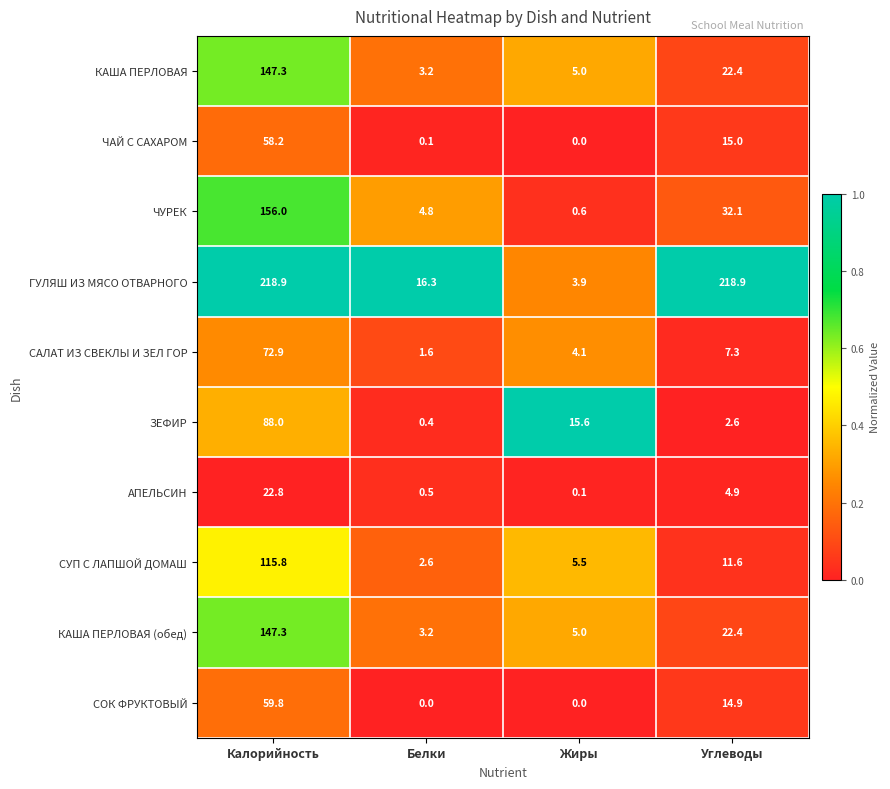

Read the ГУЛЯШ ИЗ МЯСО ОТВАРНОГО value at Жиры.

3.9